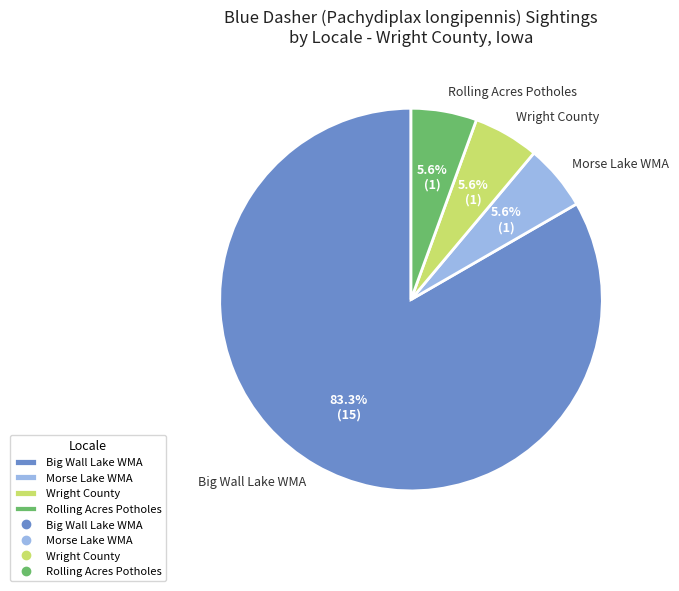

What percentage is NOT represented by Rolling Acres Potholes?

94.4%